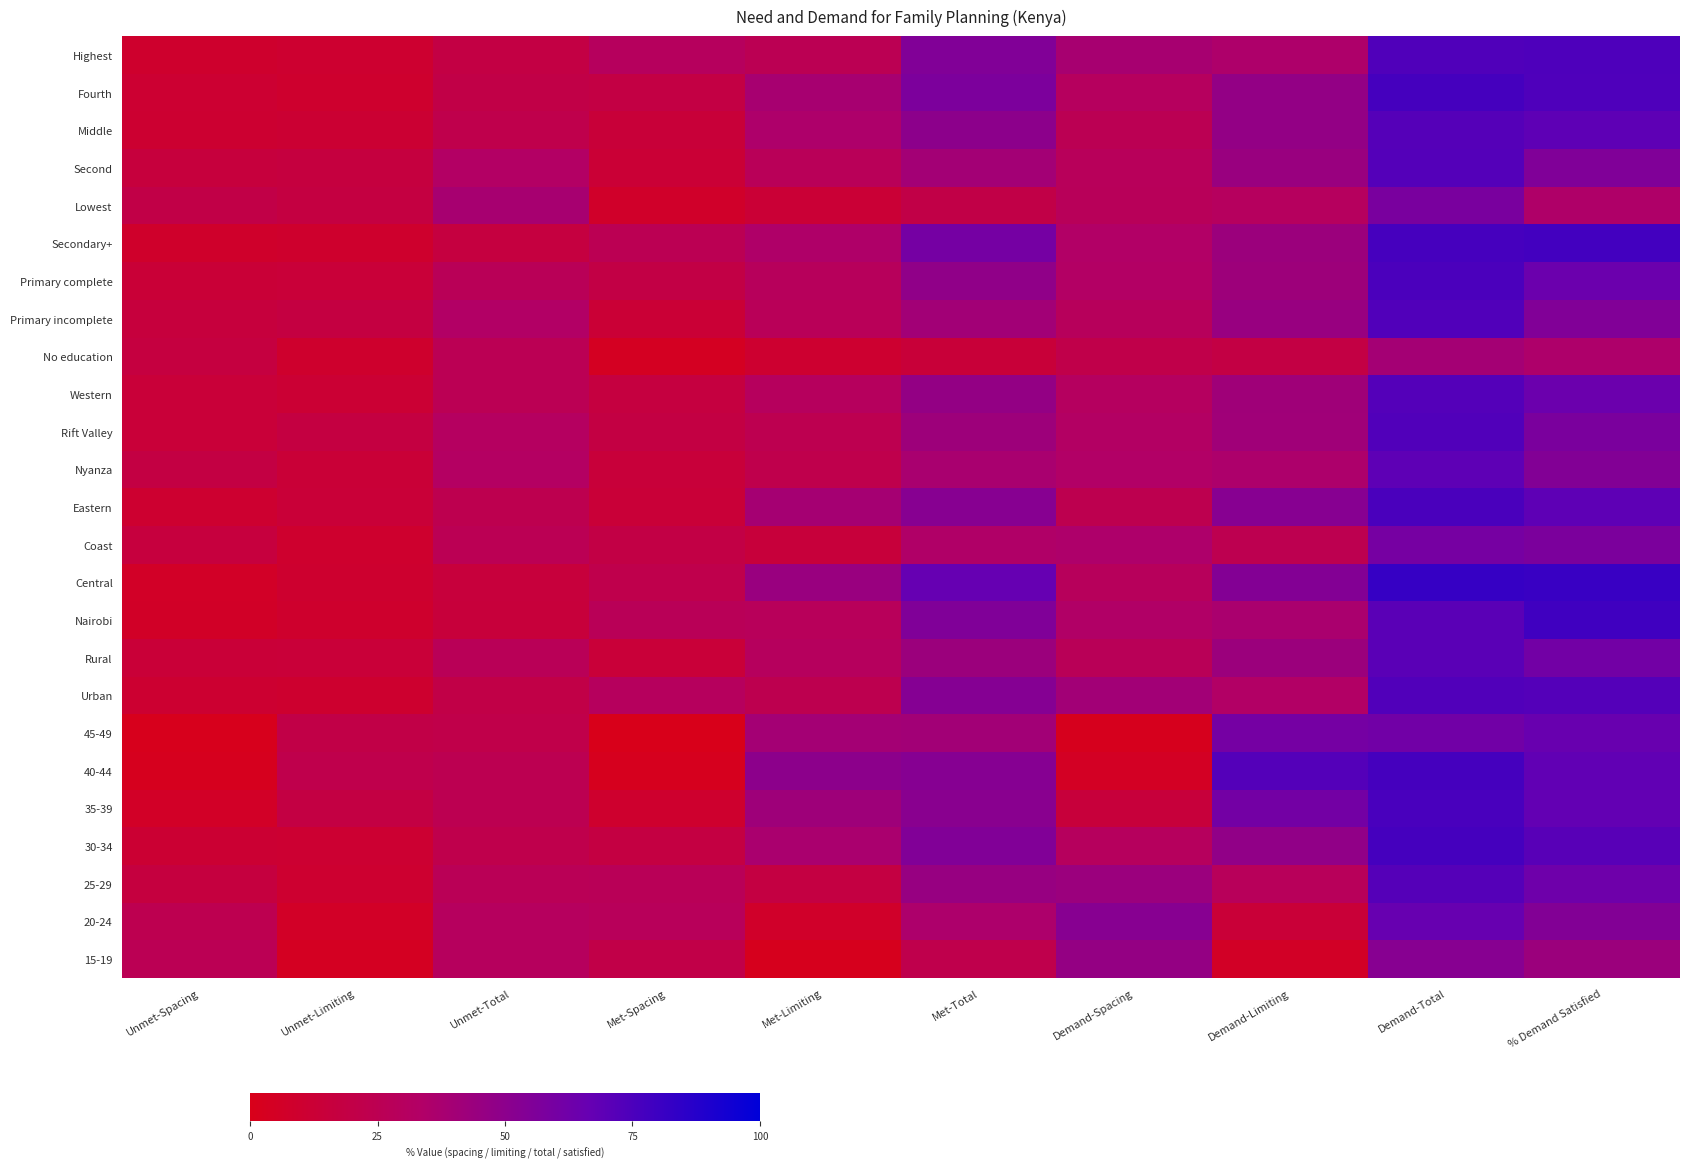

What is the minimum value shown in the chart?

0.6